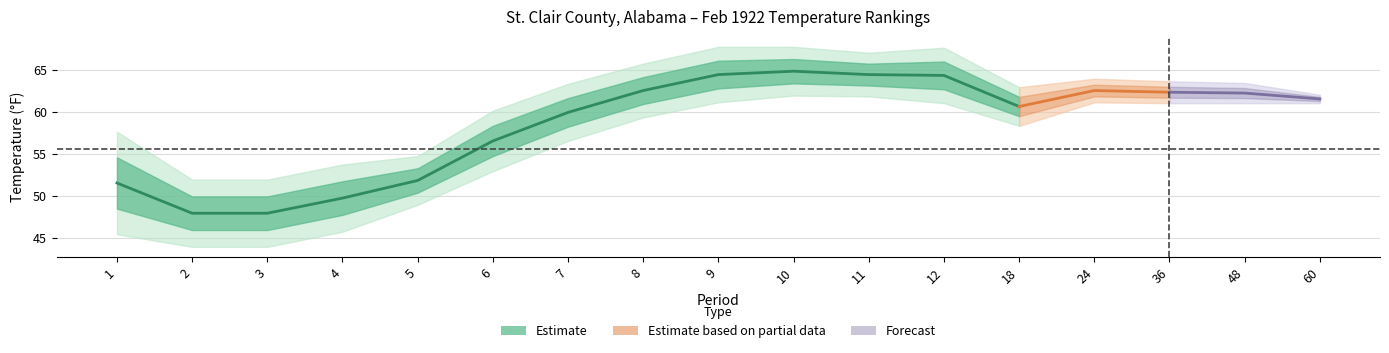

True or false: High Rank and Mean cross at least once.

False